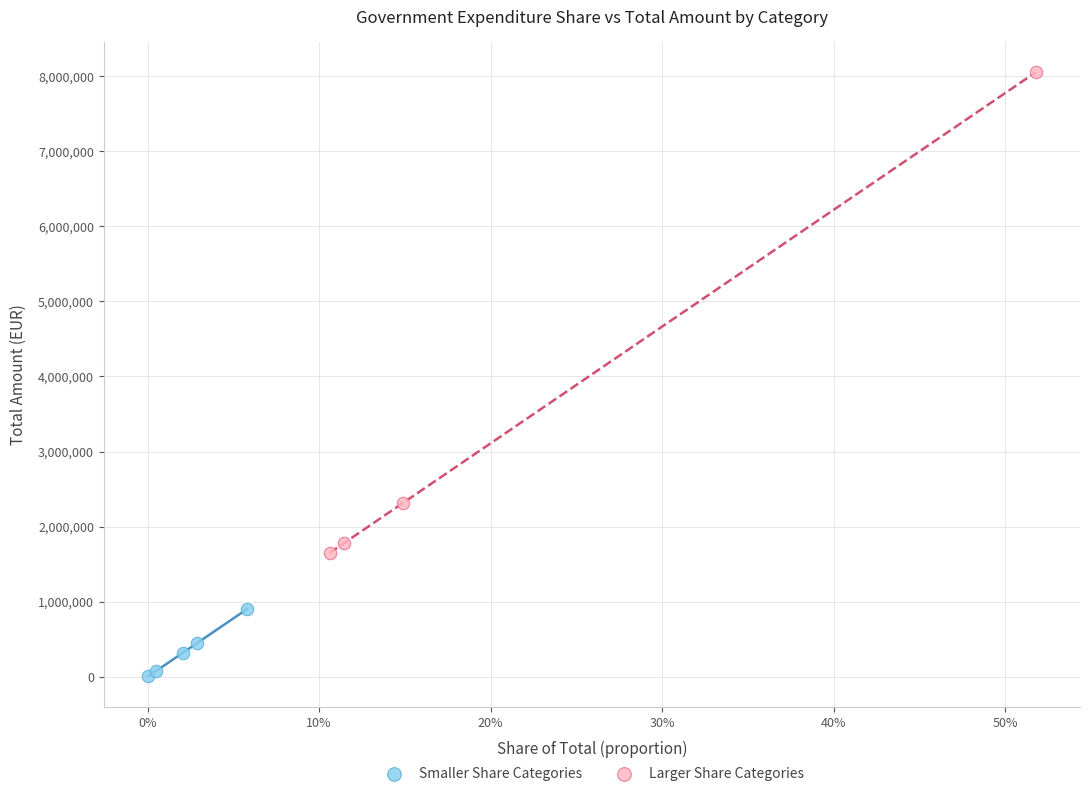

Which series has the largest Y range (max minus min)?

Larger Share Categories